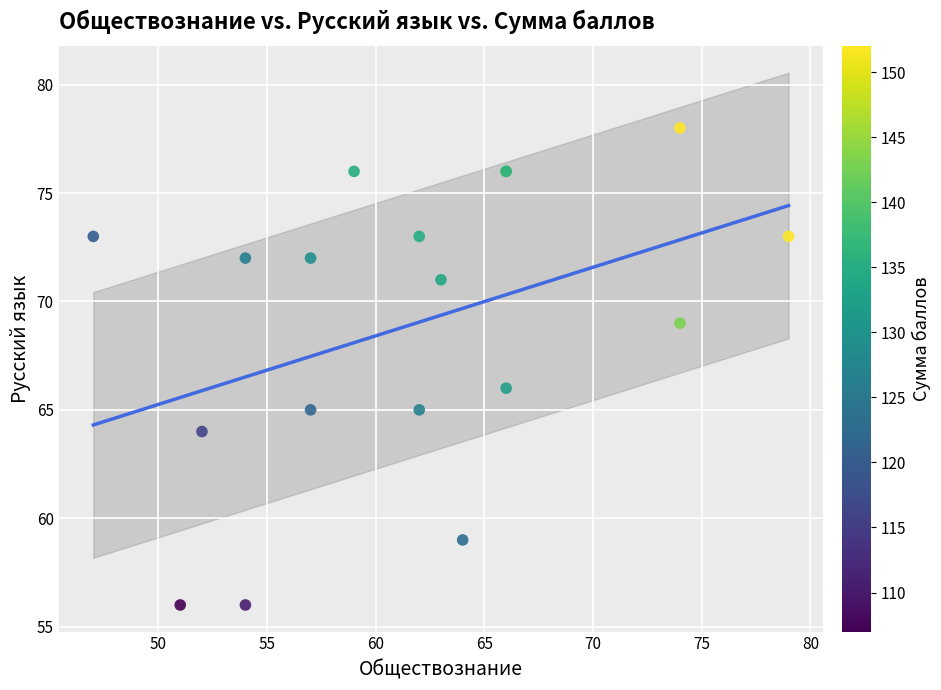

What Y value in the scatter plot is closest to 67?

66